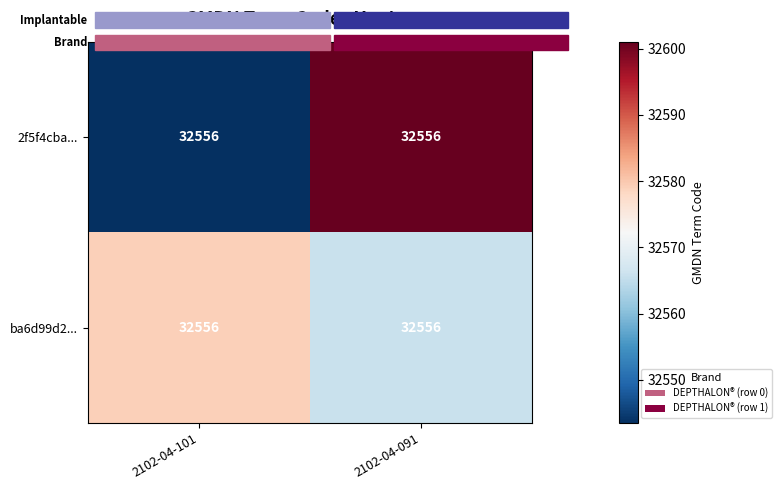

Reading left to right, extract all data points from this chart.

2f5f4cba...: 2102-04-101=32556.0	2102-04-091=32556.0
ba6d99d2...: 2102-04-101=32556.0	2102-04-091=32556.0